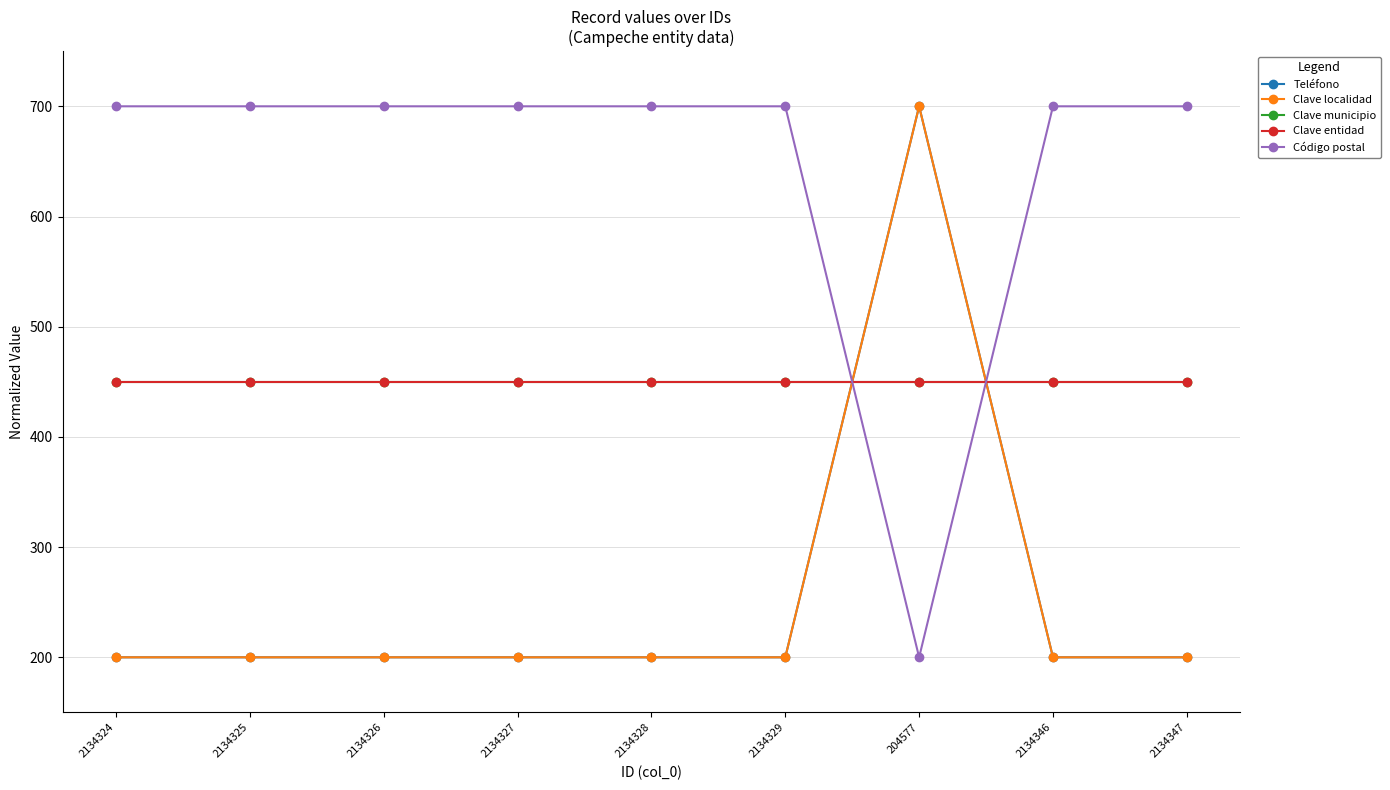

Does the chart have visible grid lines?

Yes